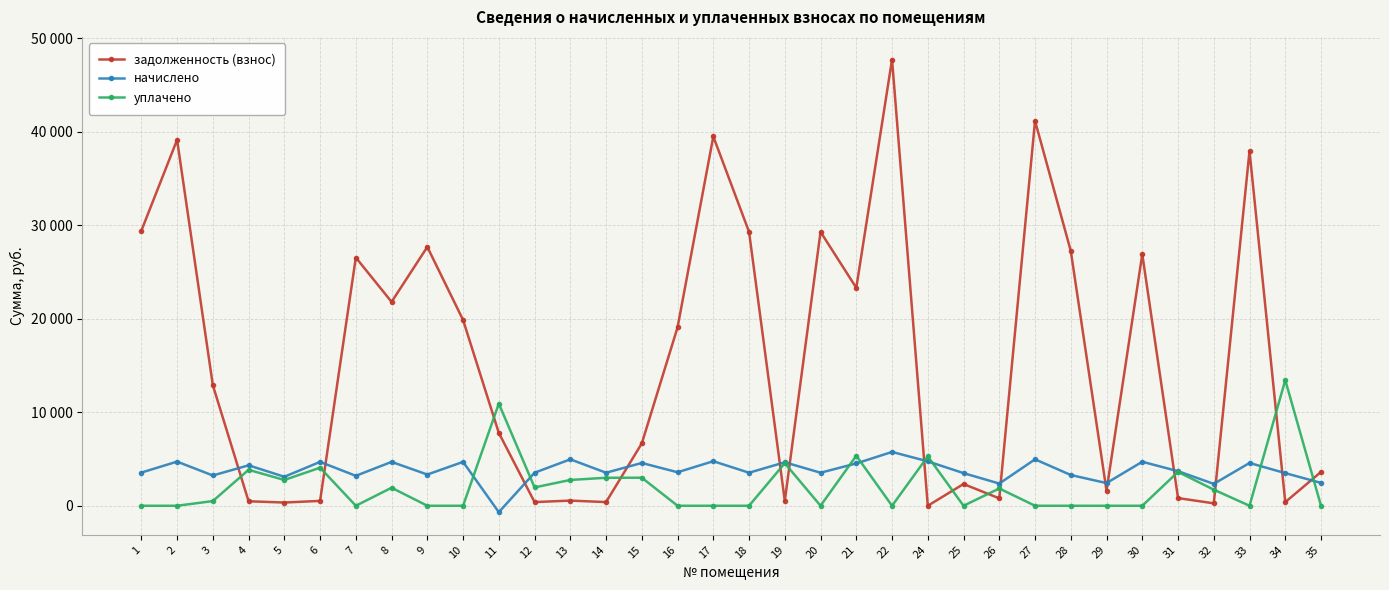

What are all the series names shown in the legend?

задолженность (взнос), начислено, уплачено